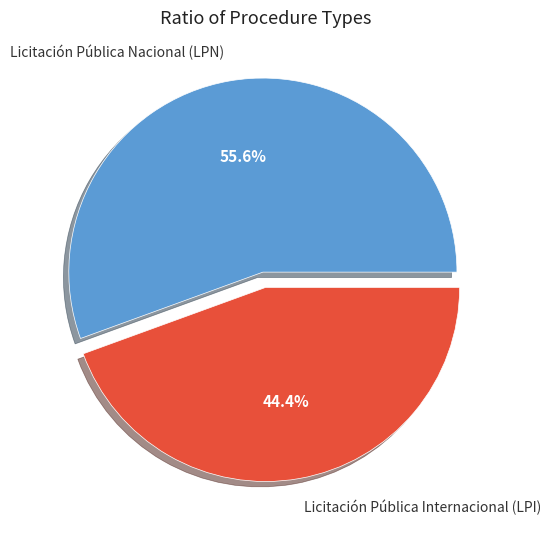

What percentage is NOT represented by Licitación Pública Nacional (LPN)?

44.4%